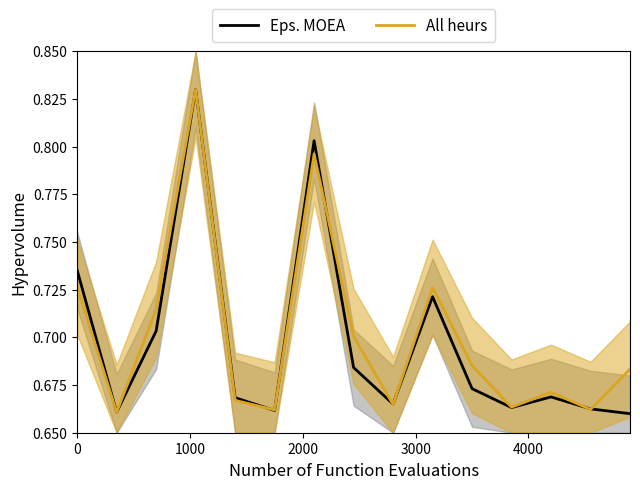

Reading left to right, what are all the values shown in this chart?

Eps. MOEA: 0.7	0.7	0.7	0.8	0.7	0.7	0.8	0.7	0.7	0.7	0.7	0.7	0.7	0.7	0.7
All heurs: 0.7	0.7	0.7	0.8	0.7	0.7	0.8	0.7	0.7	0.7	0.7	0.7	0.7	0.7	0.7